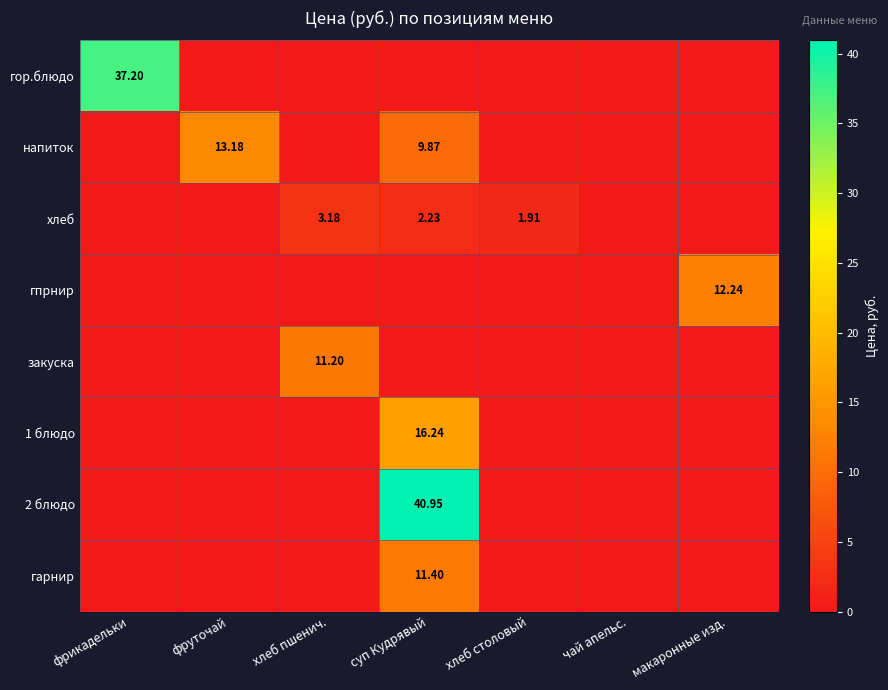

Which series changed the most between хлеб пшенич. and макаронные изд.?

гпрнир